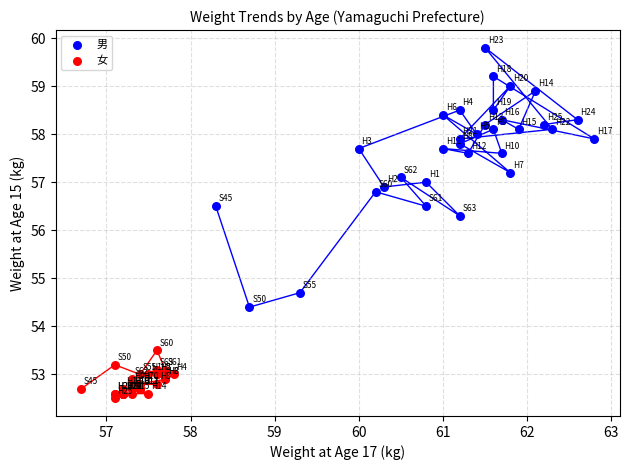

Which series contains the highest Y value?

男